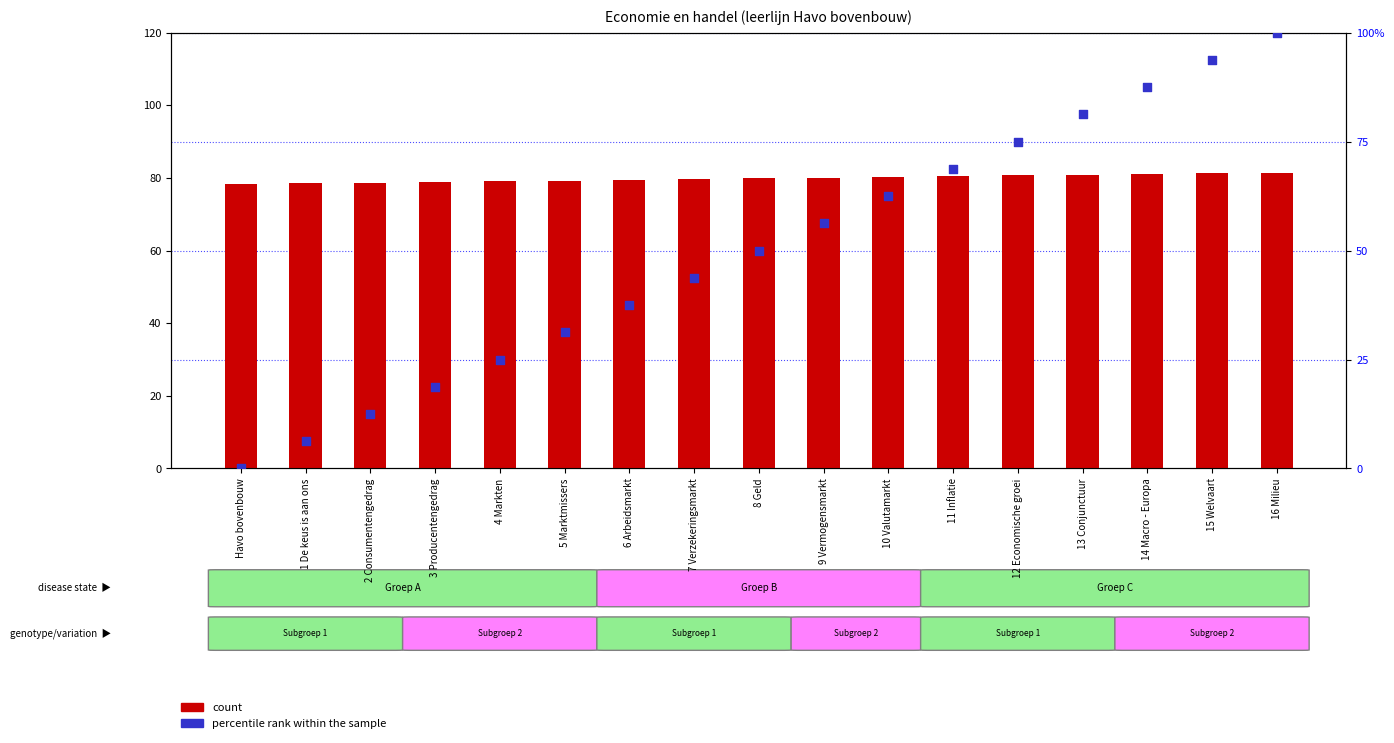

Which series has the widest spread of Y values?

percentile rank within the sample